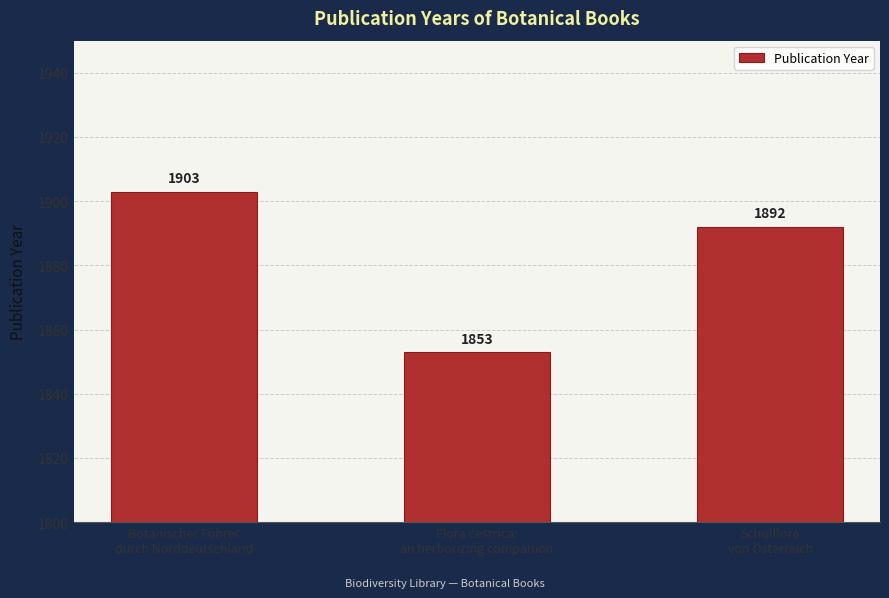

The value at Botanischer Führer
durch Norddeutschland is 2627. True or false?

False